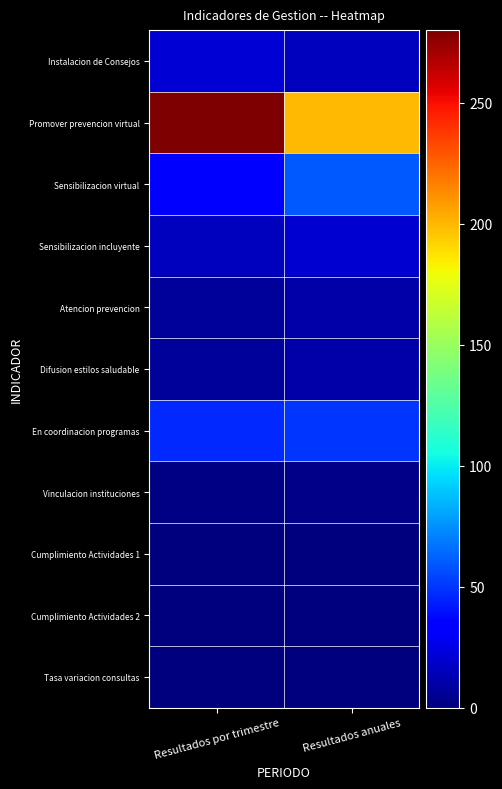

Which series has the largest total across all categories?

Promover prevencion virtual